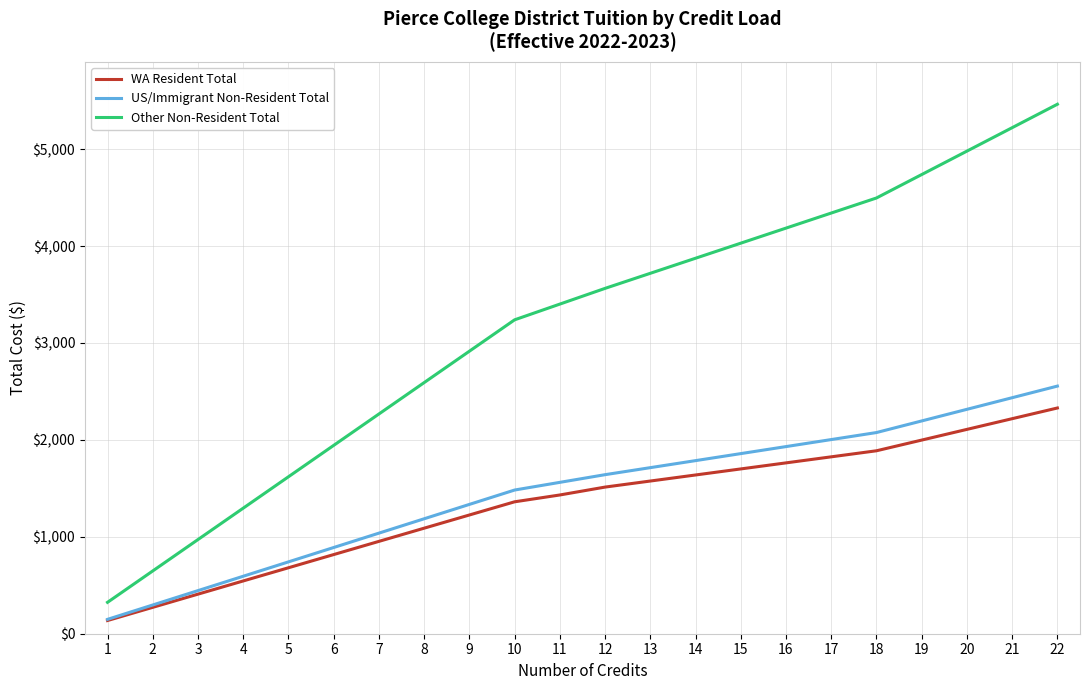

True or false: WA Resident Total and Other Non-Resident Total intersect in this chart.

False